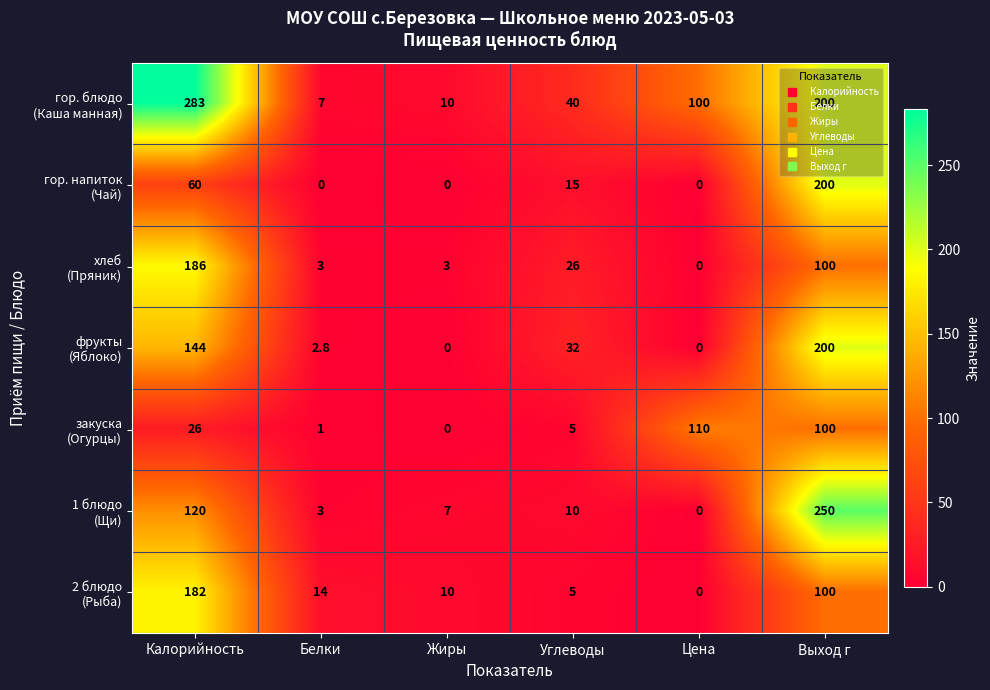

What is the greatest value displayed?

283.0